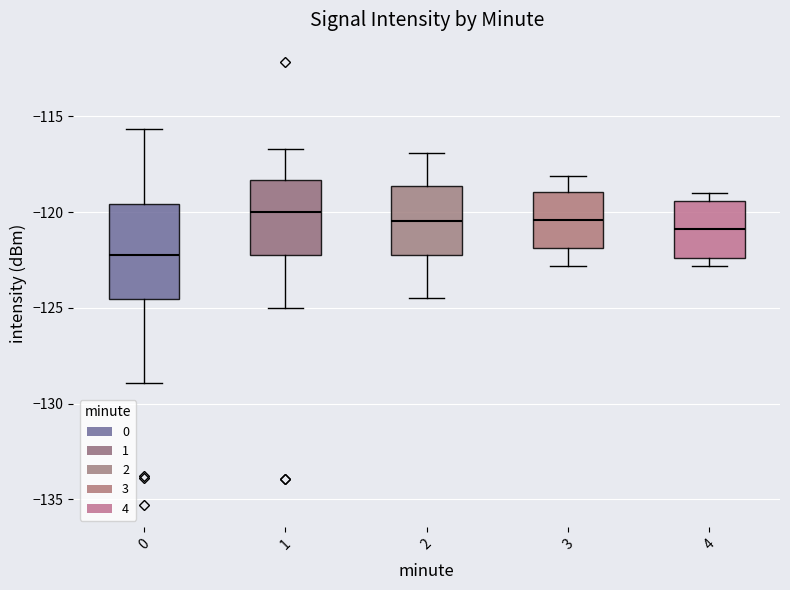

Which box is the tallest, from its lower edge to its upper edge?

0